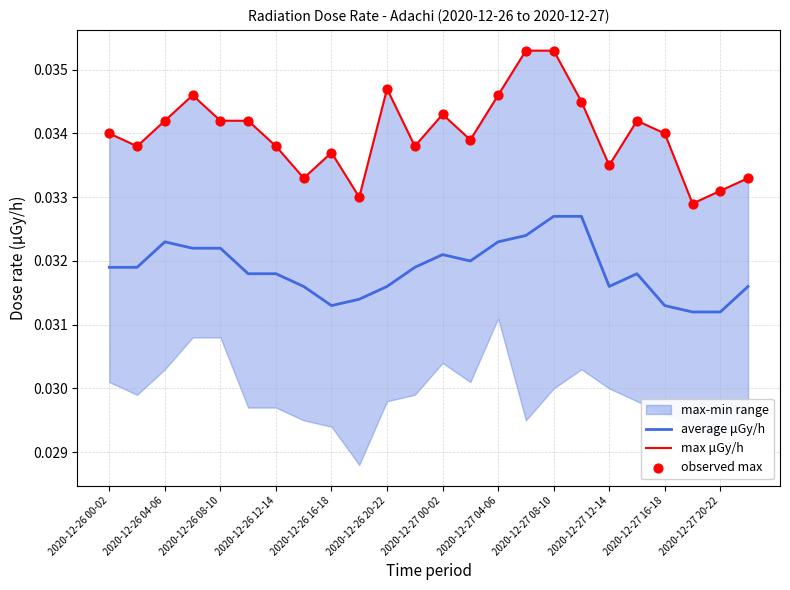

Which series has the widest spread of Y values?

max μGy/h